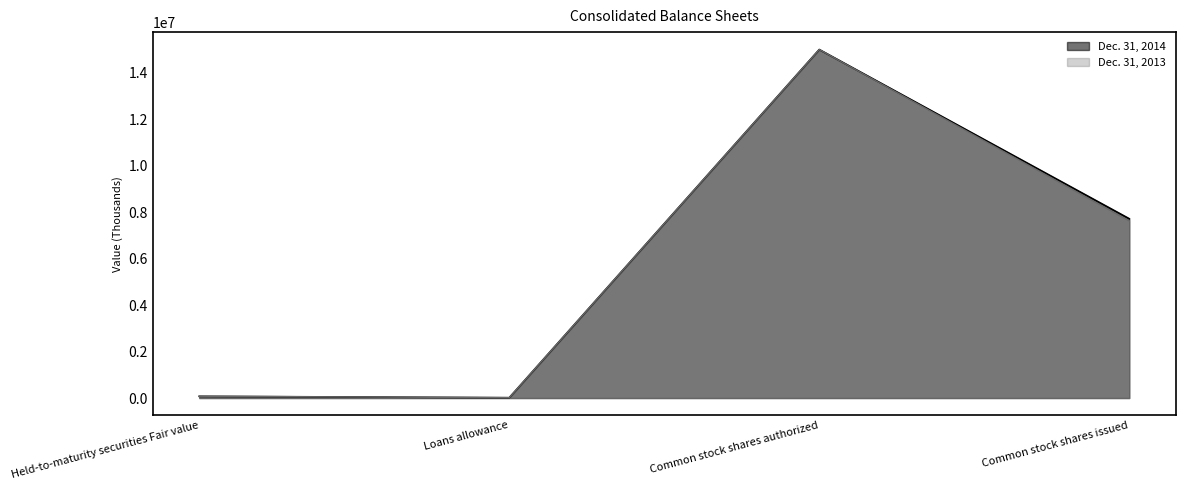

True or false: Dec. 31, 2013 and Dec. 31, 2014 intersect in this chart.

False